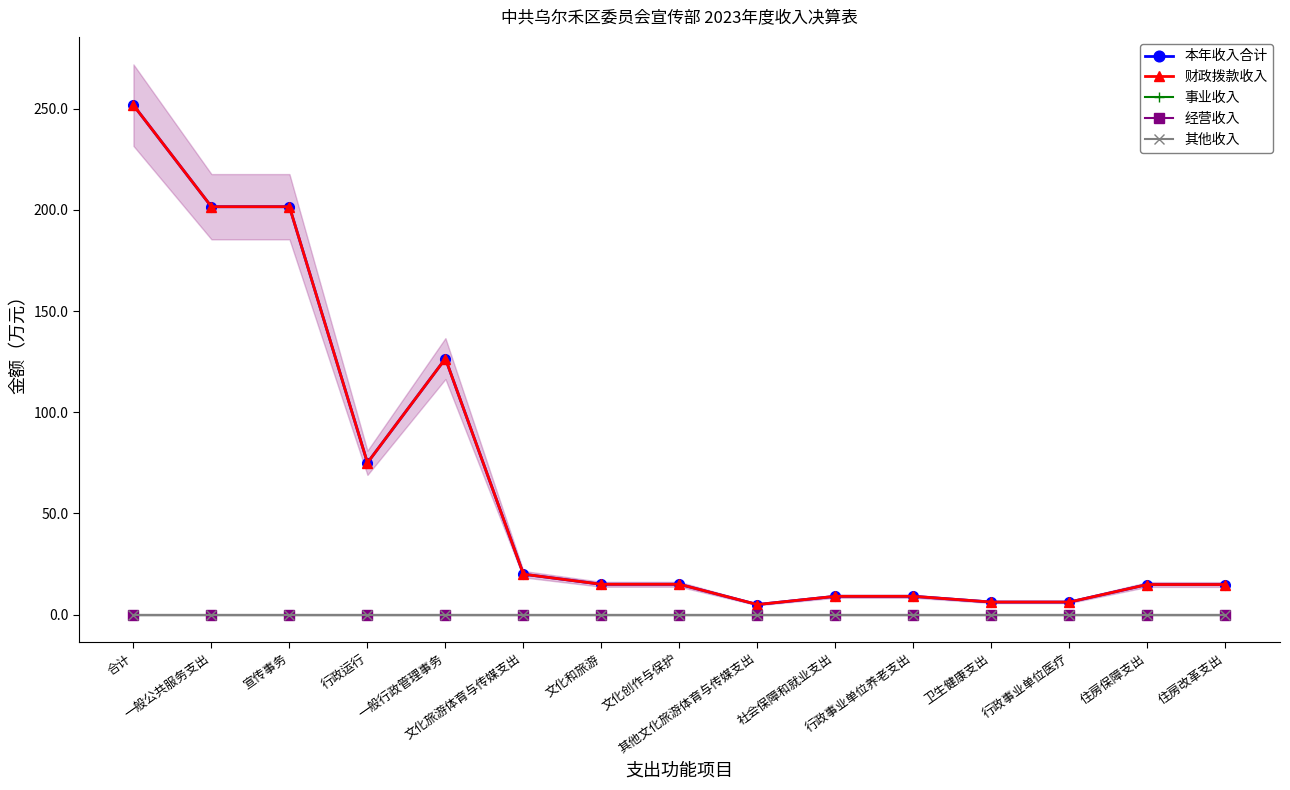

What is the total value across all series at 住房改革支出?

29.8